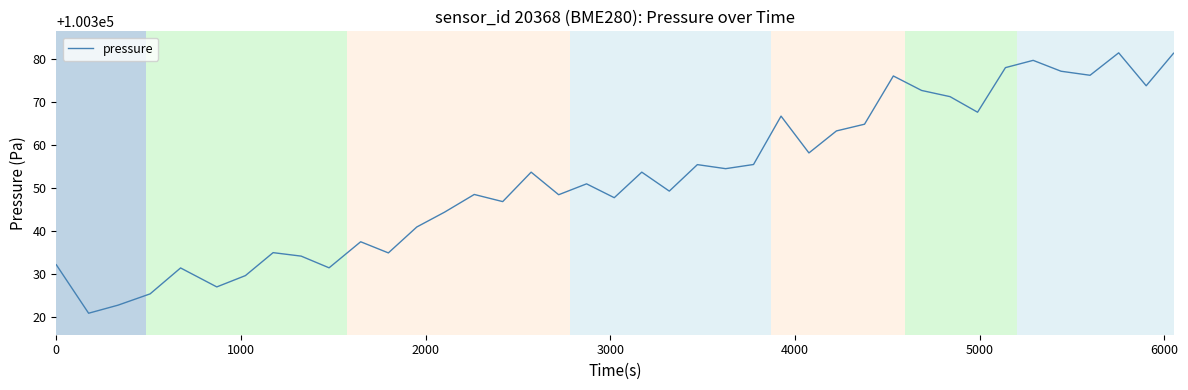

What is the greatest value displayed?

100381.4